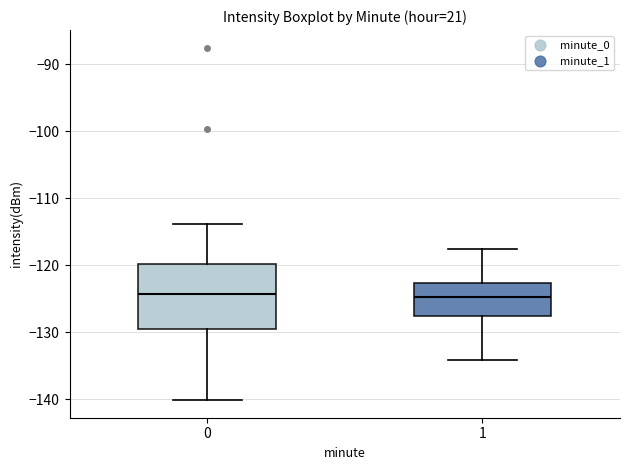

Reading left to right, transcribe this box plot: for each box, give where its median line is, the range the box spans, and where its two whiskers end, as read against the y-axis. The values are not printed on the chart, so give them approximately, as read against the axis.

0: median -124, box -130 to -120, whiskers -140 to -114
1: median -125, box -128 to -123, whiskers -134 to -118